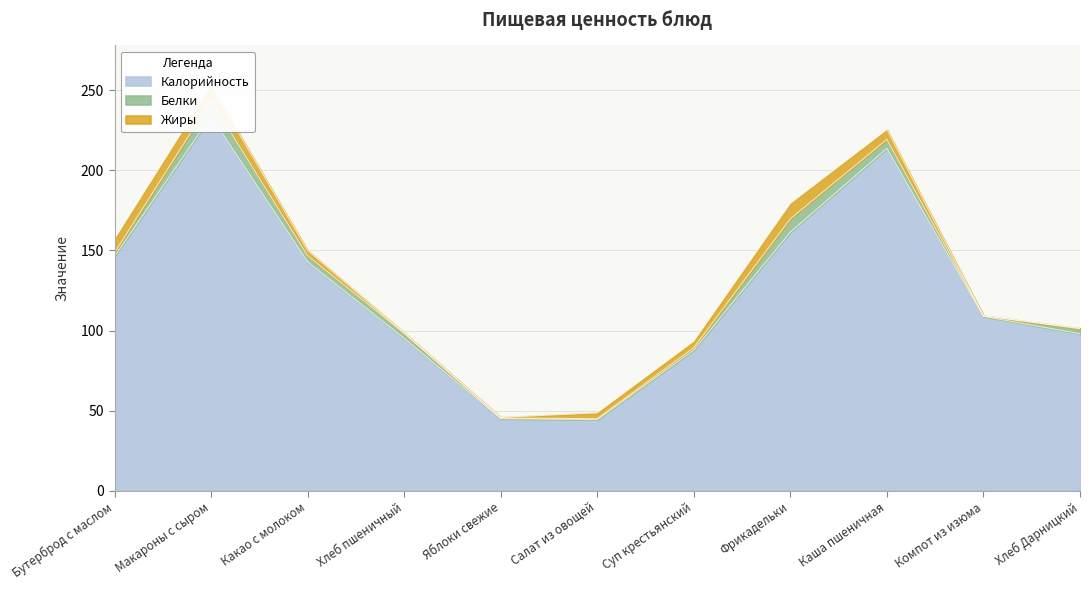

Where is Белки nearest to the value 5?

Каша пшеничная